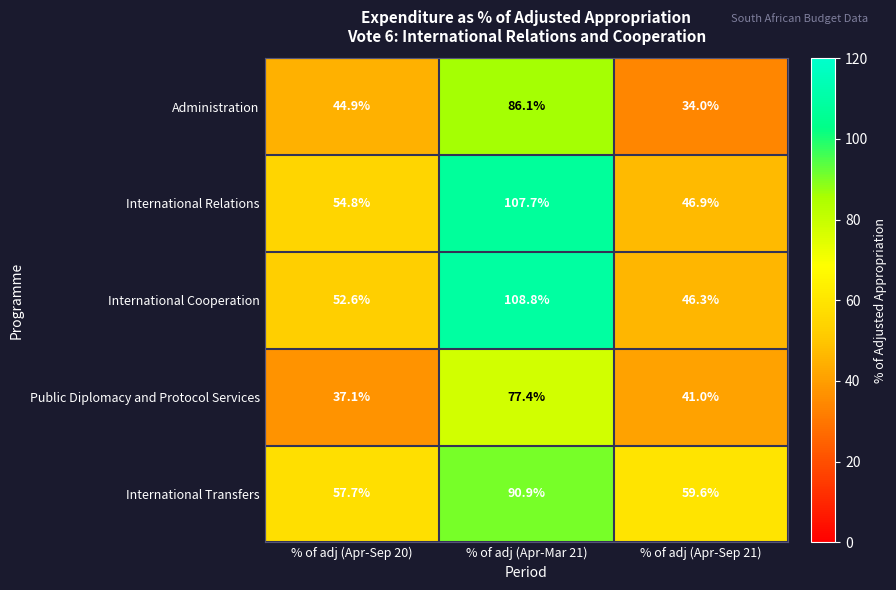

What is the total value across all series at % of adj (Apr-Mar 21)?

470.9